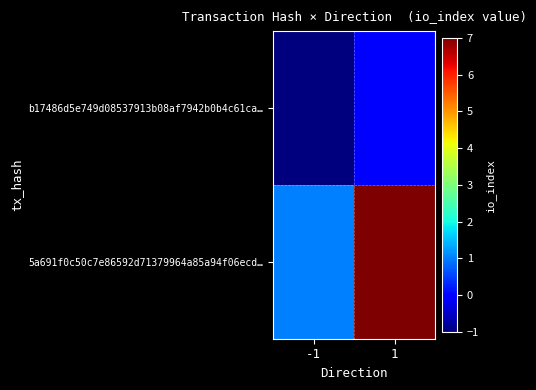

Which series has the widest spread of values?

5a691f0c50c7e86592d71379964a85a94f06ecd…